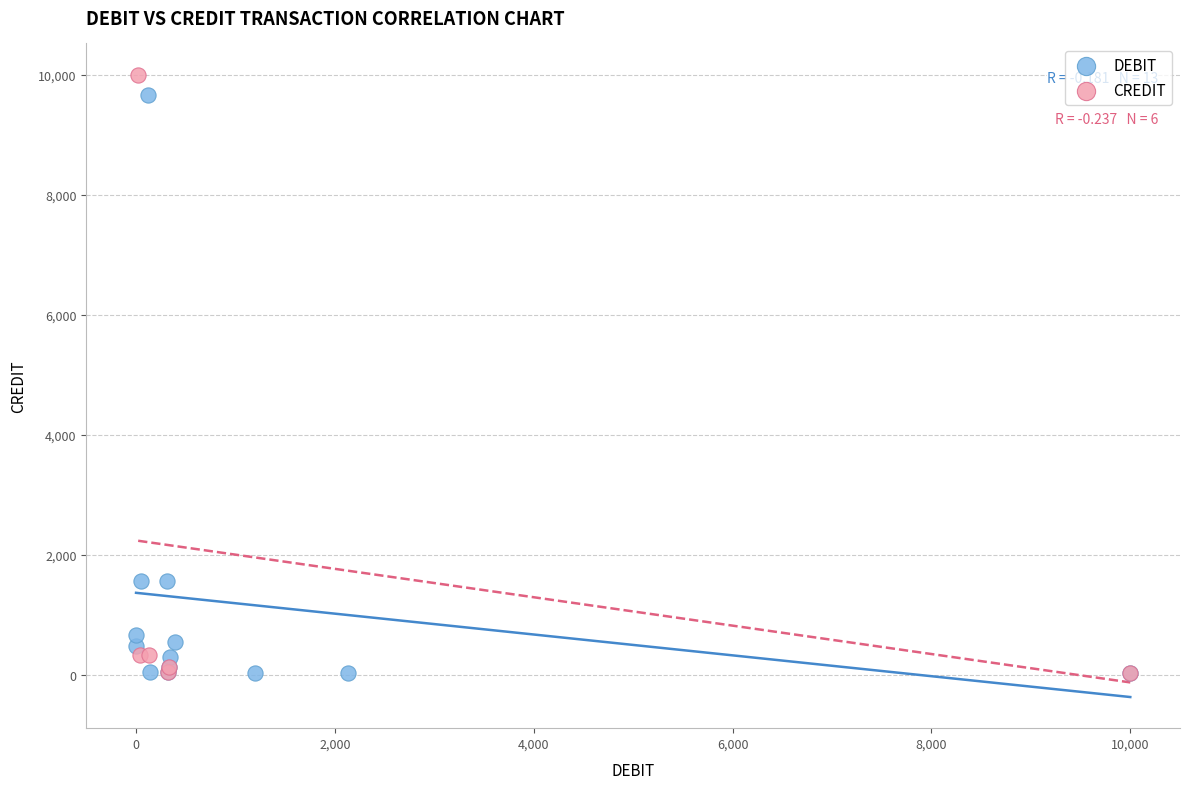

What are all the series names shown in the legend?

DEBIT, CREDIT